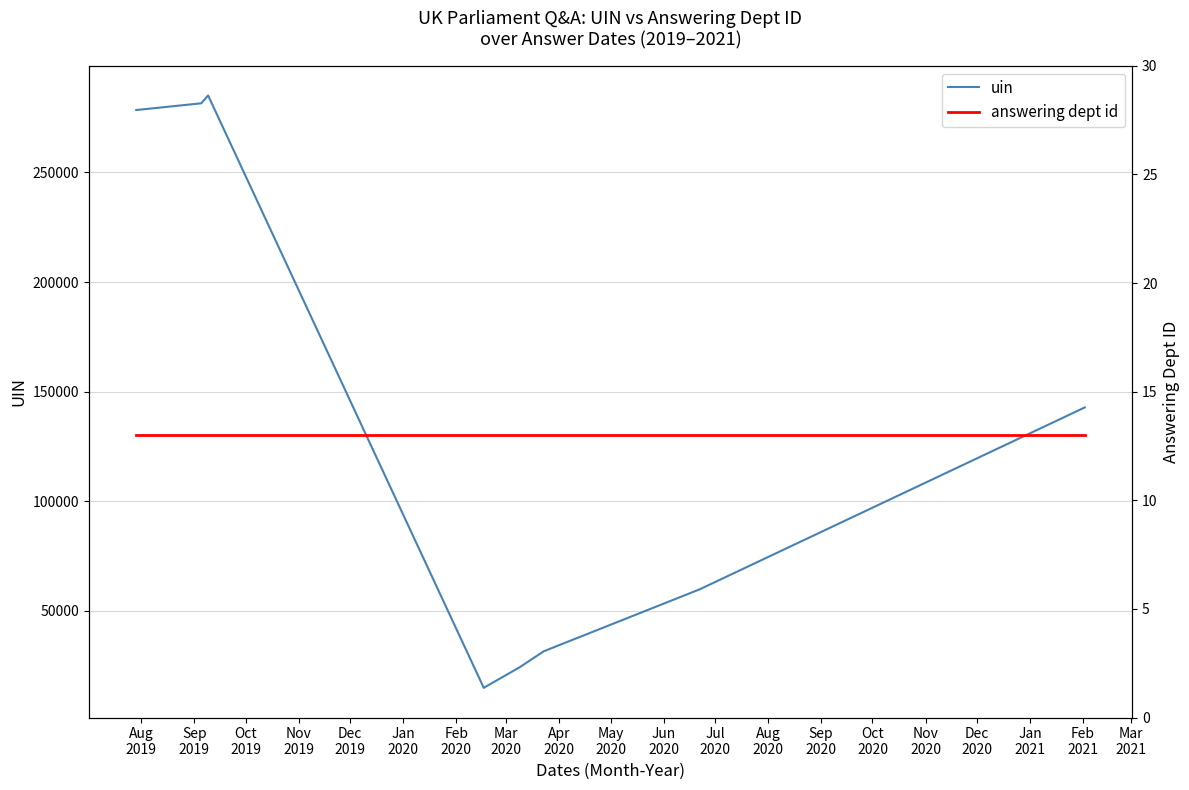

What is the difference between the second highest and second lowest values in the uin series?

266730